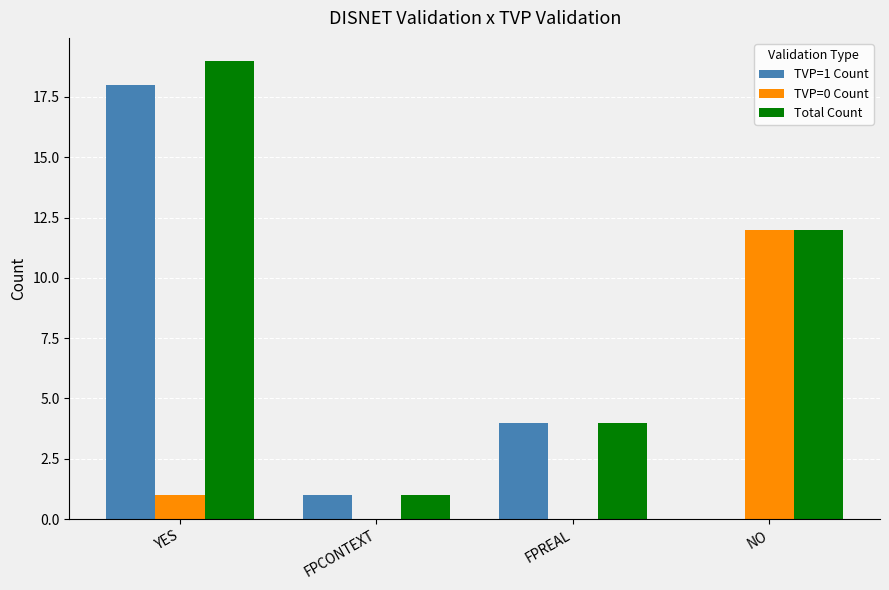

The value of TVP=1 Count at YES is 18. True or false?

True